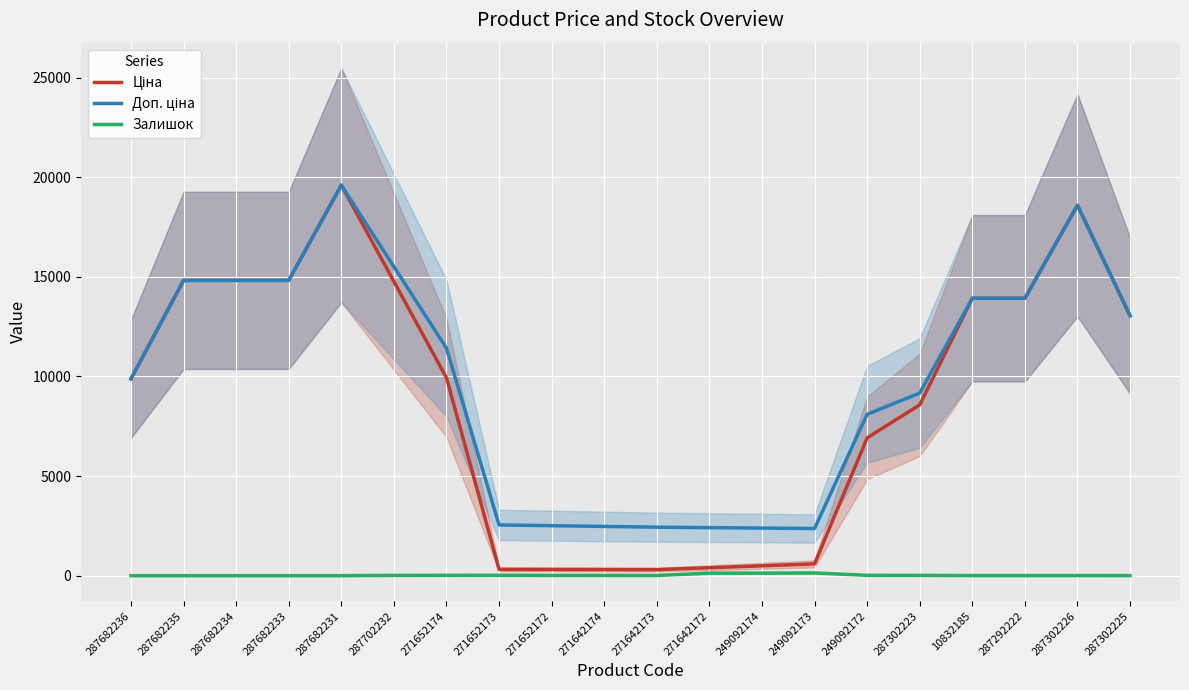

How many interior local peaks does the Залишок series have?

3